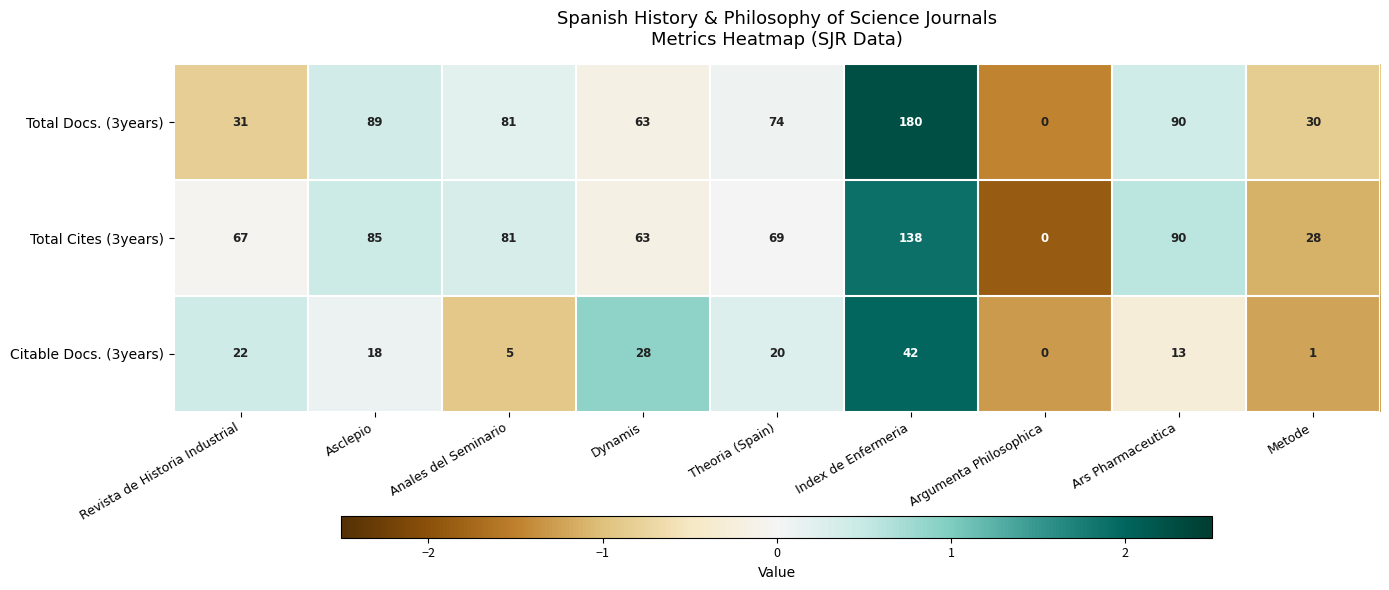

How many data points in Citable Docs. (3years) are less than 18?

4